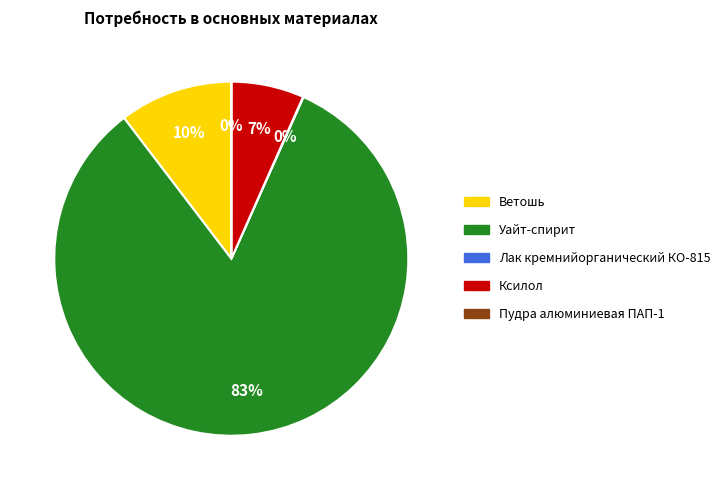

Is it true that Ветошь is 2% of the pie?

False